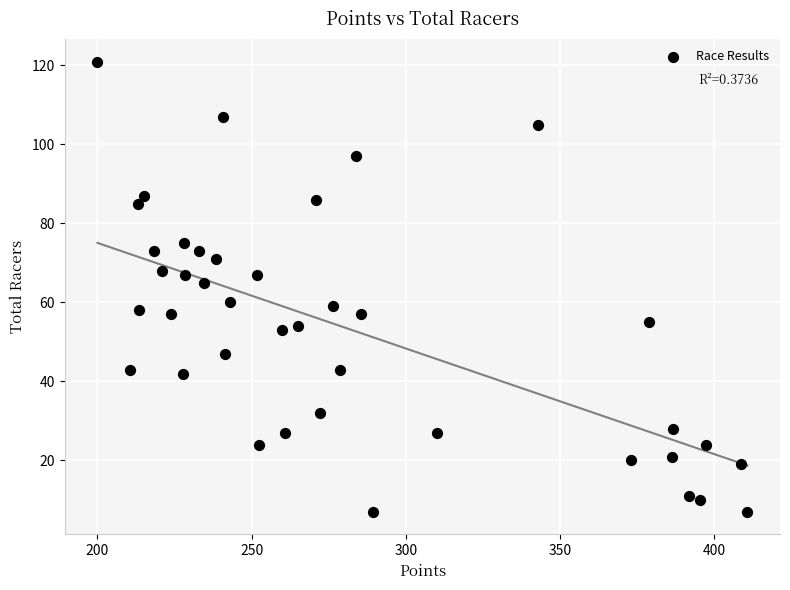

What is the range of Y values (max minus min)?

114